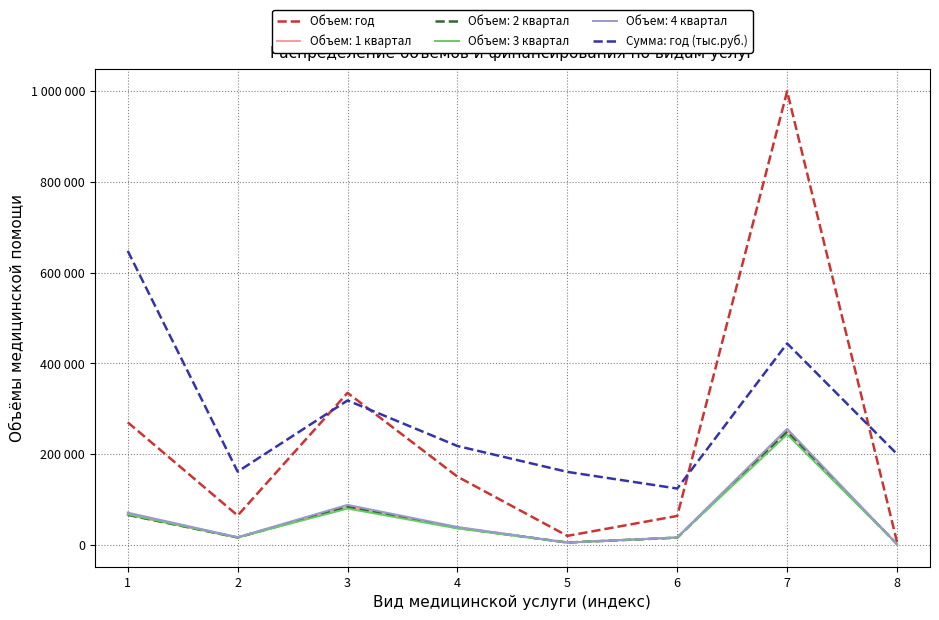

Between 1 and 7, which series saw the biggest shift?

Объем: год